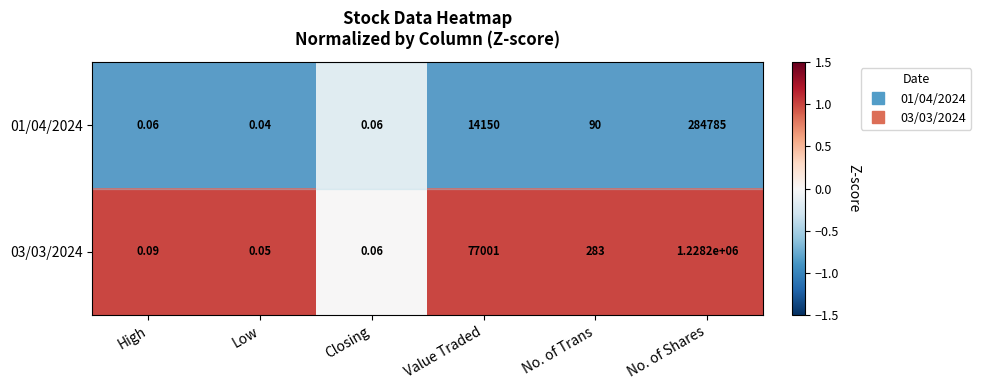

Which label corresponds to the smallest value in the chart?

Low